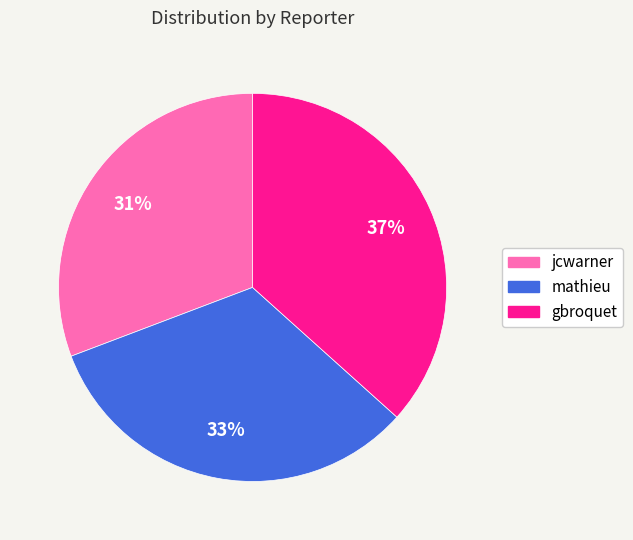

Do gbroquet and mathieu together represent more than half of the pie?

Yes